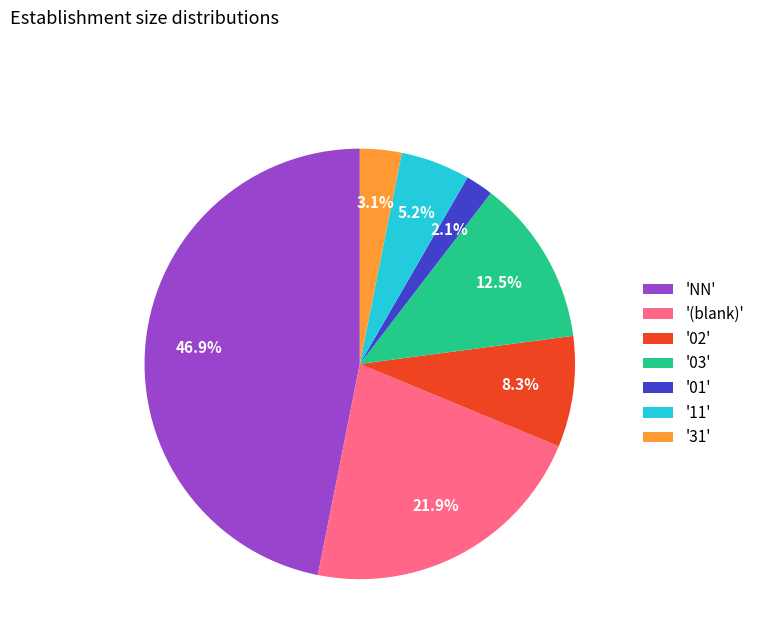

Rank the categories by value from lowest to highest.

'01', '31', '11', '02', '03', '(blank)', 'NN'